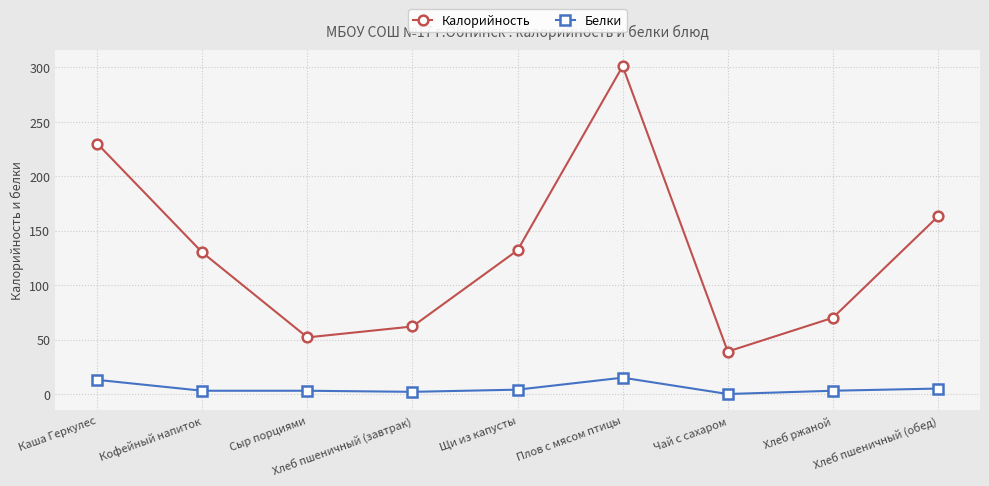

Rank the series at Каша Геркулес from highest to lowest value.

Калорийность, Белки